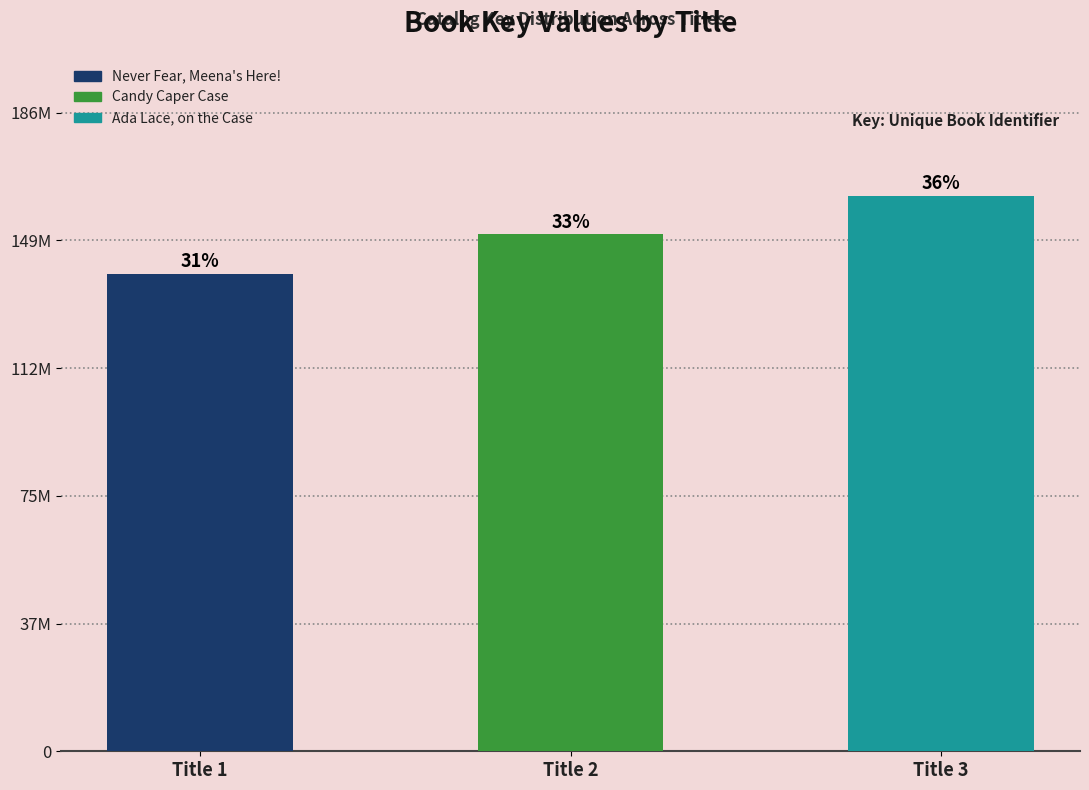

Does the chart contain stacked bars?

No